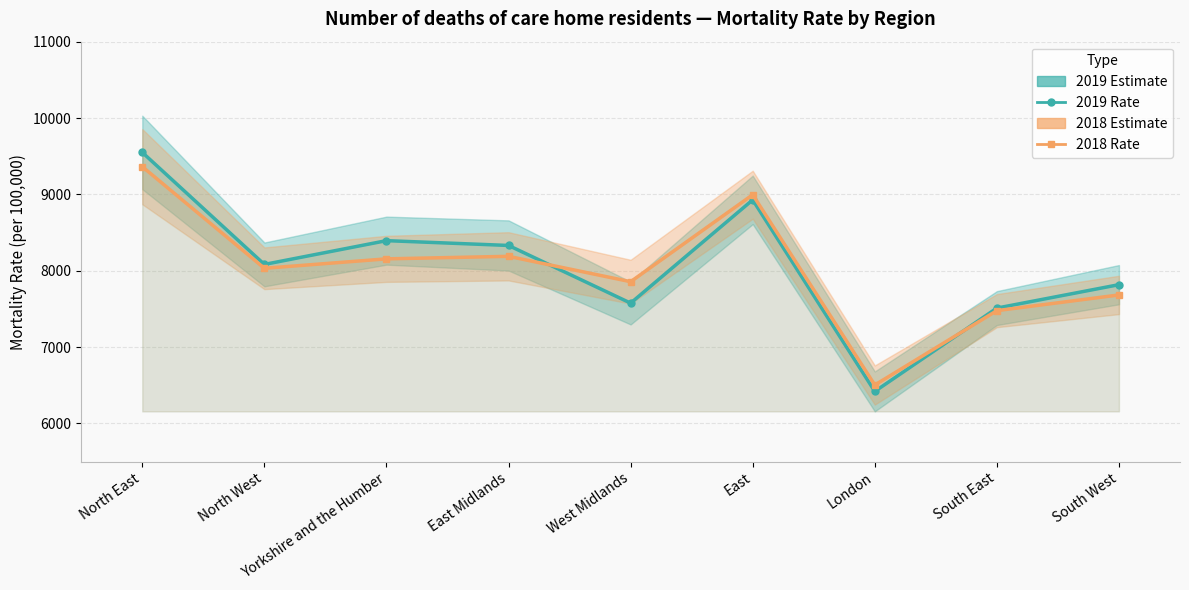

Which series changed the most between North East and South West?

2019 Rate (Persons)